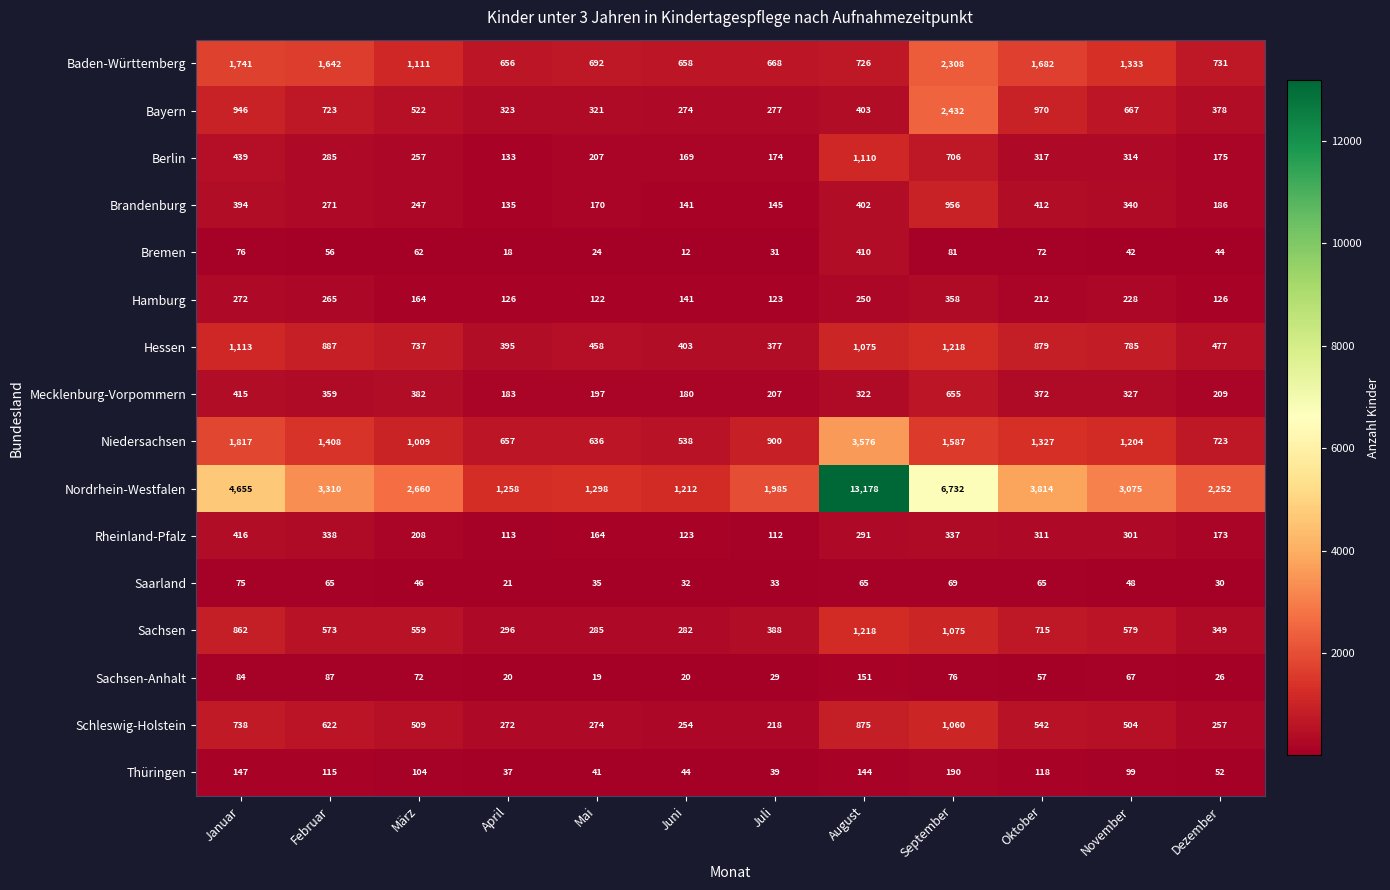

What is the smallest value displayed?

12